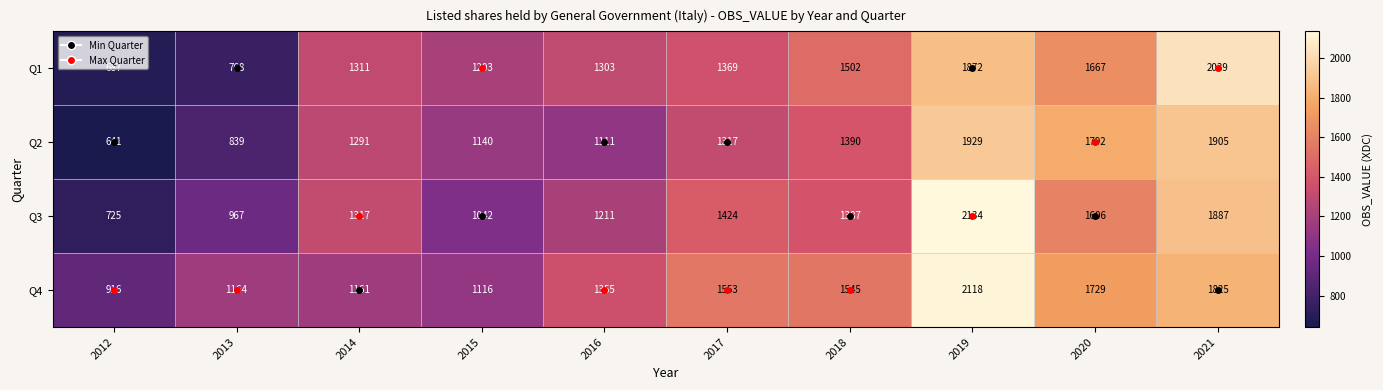

What is the difference between the highest and lowest values at 2018?

158